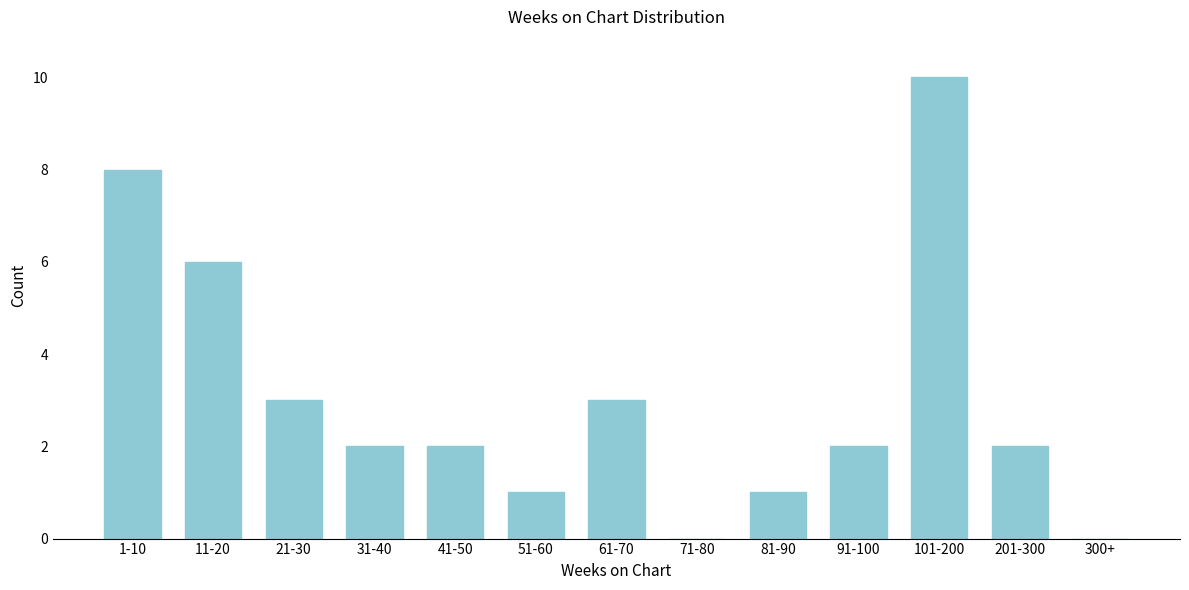

Reading right to left, list all the values displayed in this chart.

300+=0	201-300=2	101-200=10	91-100=2	81-90=1	71-80=0	61-70=3	51-60=1	41-50=2	31-40=2	21-30=3	11-20=6	1-10=8